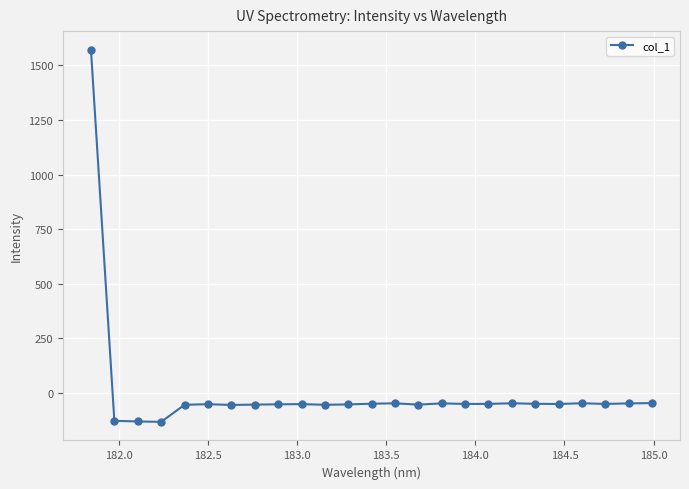

What is the average value?

5.1